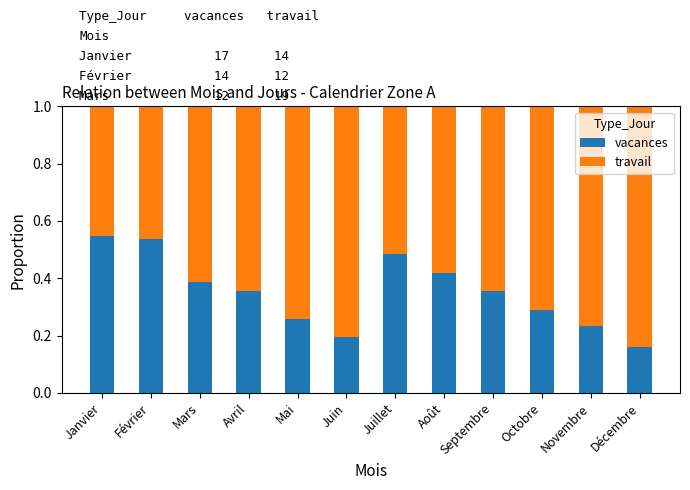

Is it true that vacances equals 0.2 at Janvier?

False